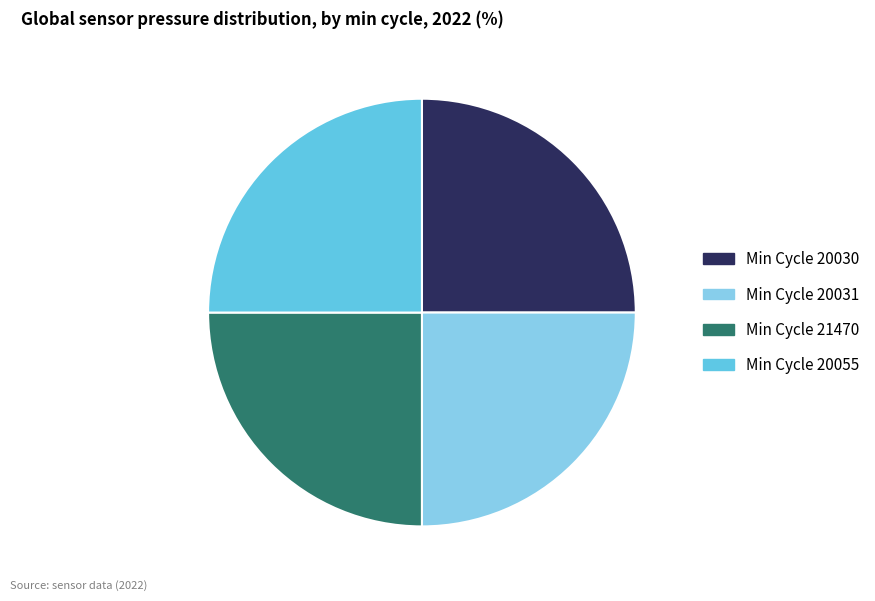

What is the ratio of the value at Min Cycle 21470 to the value at Min Cycle 20055?

1.0